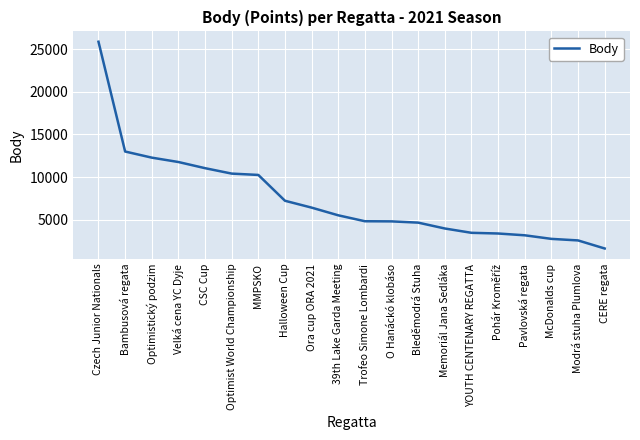

The value at YOUTH CENTENARY REGATTA is 3448. True or false?

True